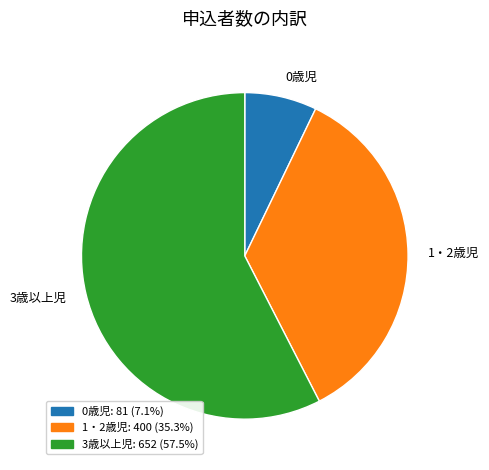

Approximately how many times larger is the value at 1・2歳児 compared to 0歳児?

4.9